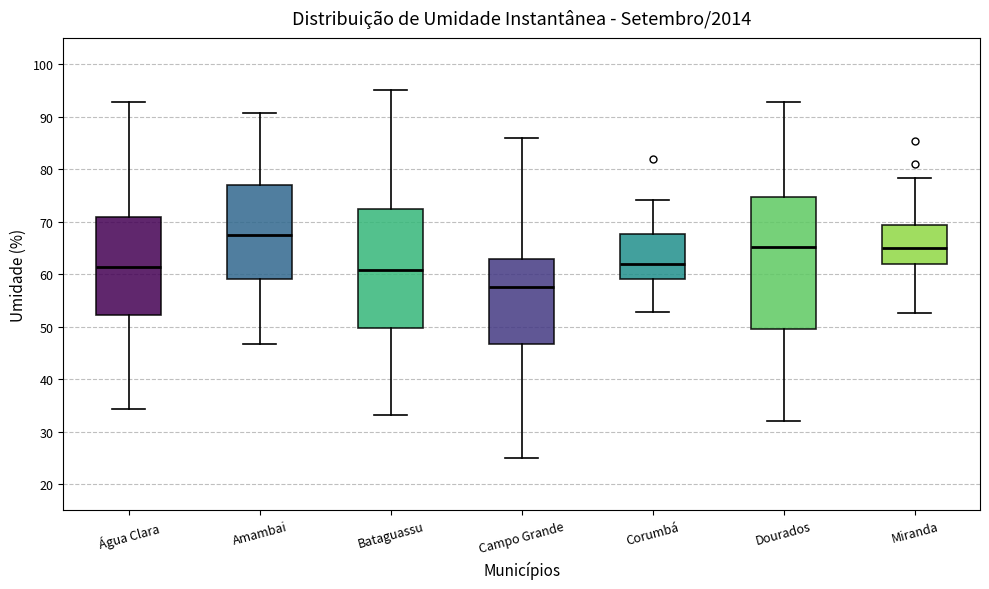

Reading left to right, transcribe this box plot: for each box, give where its median line is, the range the box spans, and where its two whiskers end, as read against the y-axis. The values are not printed on the chart, so give them approximately, as read against the axis.

Água Clara: median 61, box 52 to 71, whiskers 34 to 93
Amambai: median 67, box 59 to 77, whiskers 47 to 91
Bataguassu: median 61, box 50 to 72, whiskers 33 to 95
Campo Grande: median 58, box 47 to 63, whiskers 25 to 86
Corumbá: median 62, box 59 to 68, whiskers 53 to 74
Dourados: median 65, box 50 to 75, whiskers 32 to 93
Miranda: median 65, box 62 to 69, whiskers 53 to 78